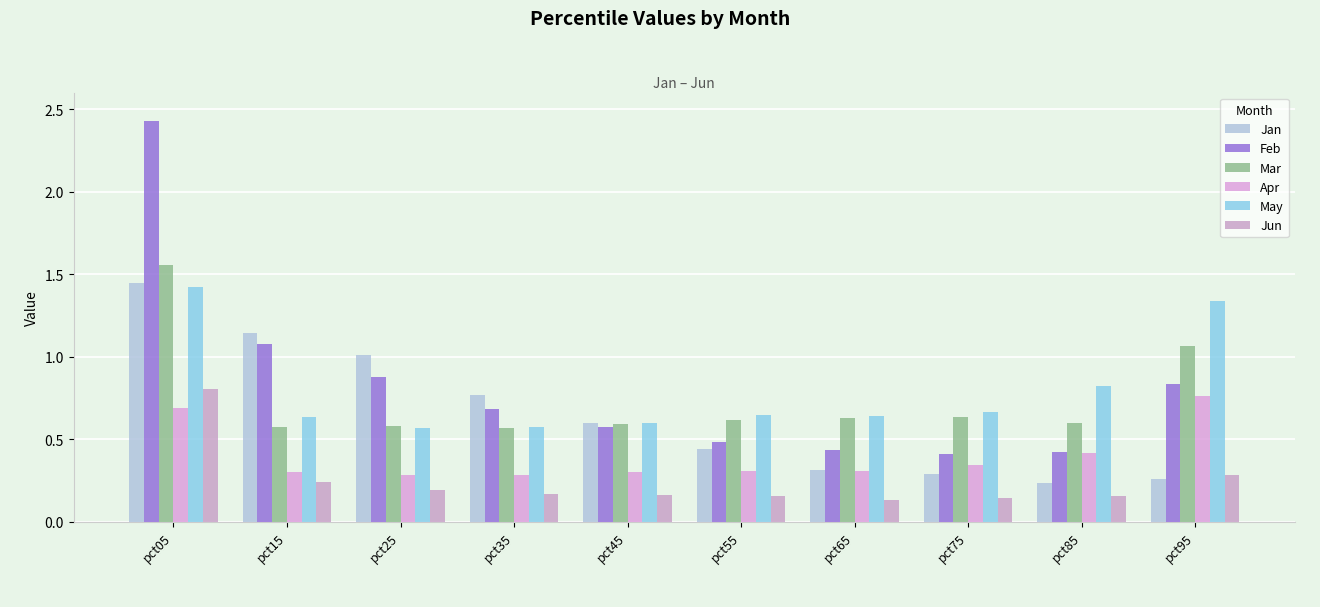

True or false: Mar has a value of 1.1 at pct95.

True